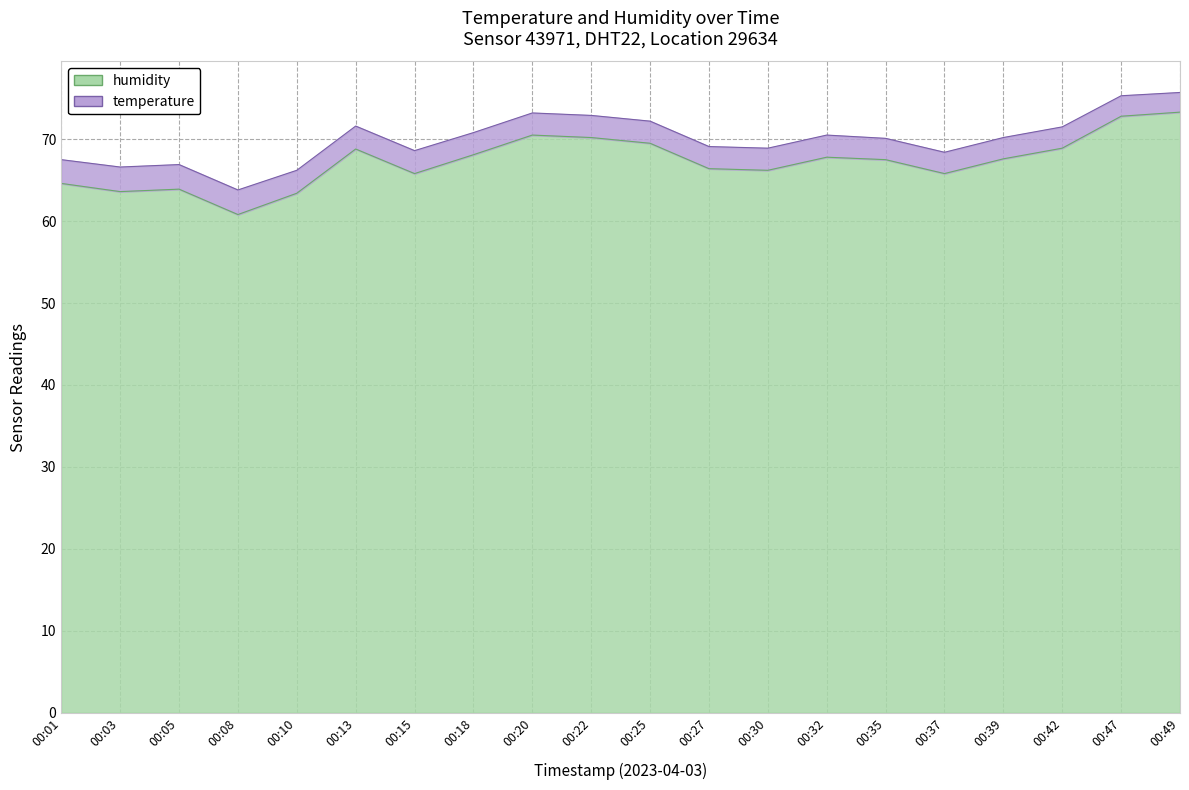

Which category has the highest value across all series?

00:49